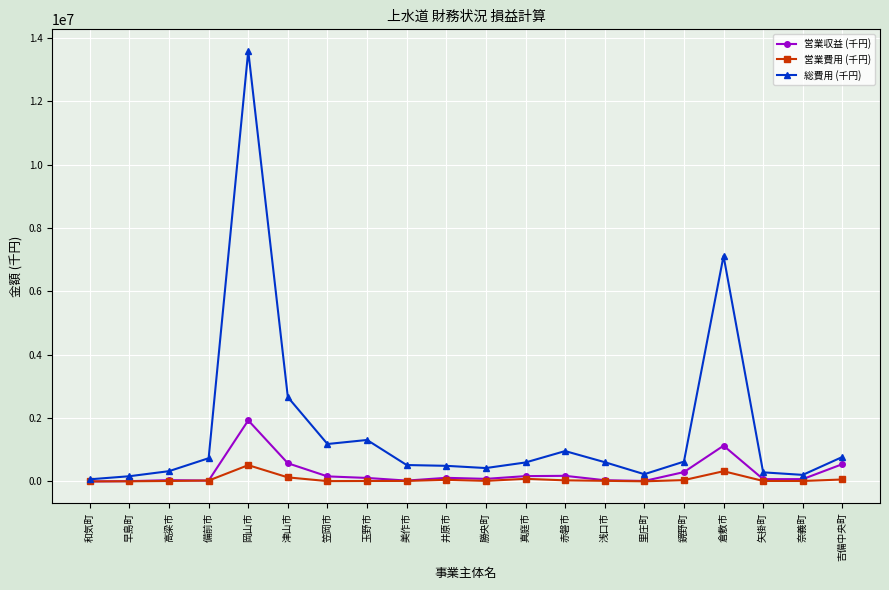

Which series has the largest range (max minus min)?

総費用 (千円)